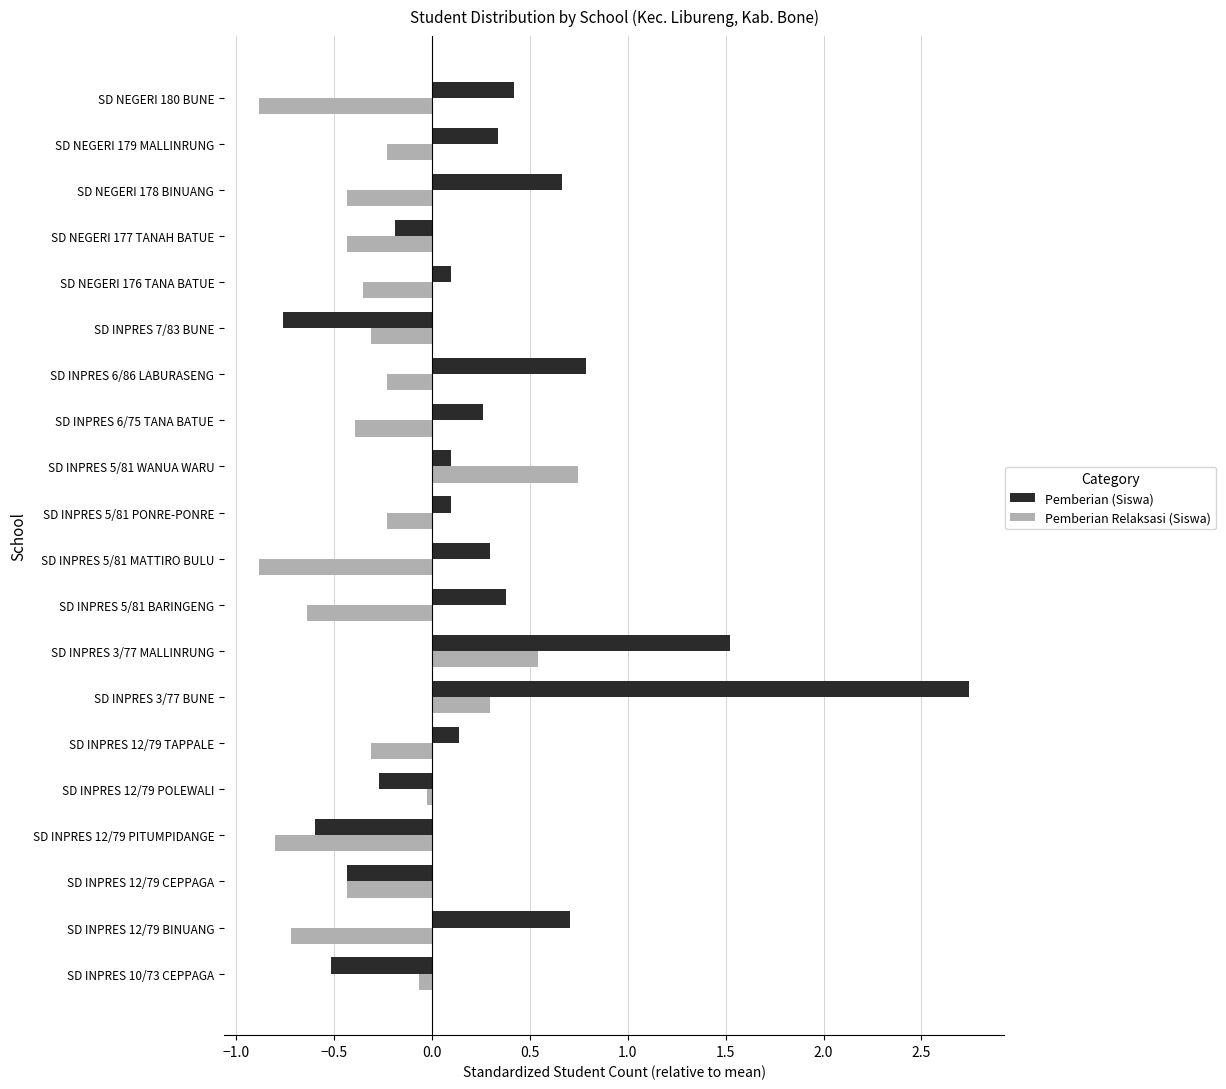

List the series in order of their overall mean, lowest first.

Pemberian Relaksasi (Siswa), Pemberian (Siswa)